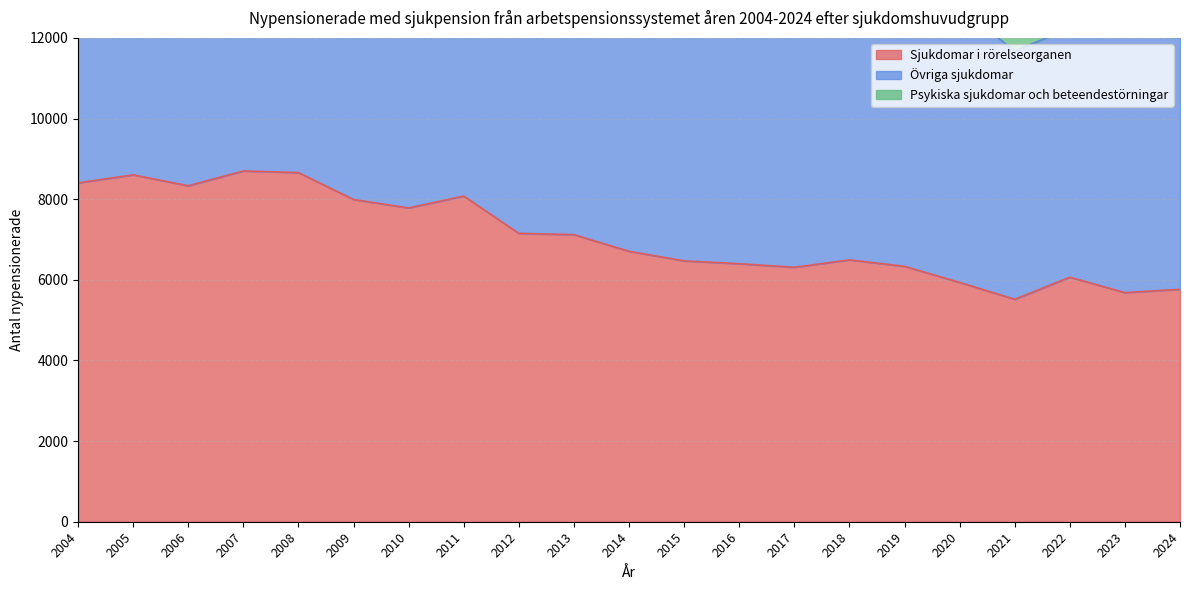

True or false: Sjukdomar i rörelseorganen and Övriga sjukdomar intersect in this chart.

False